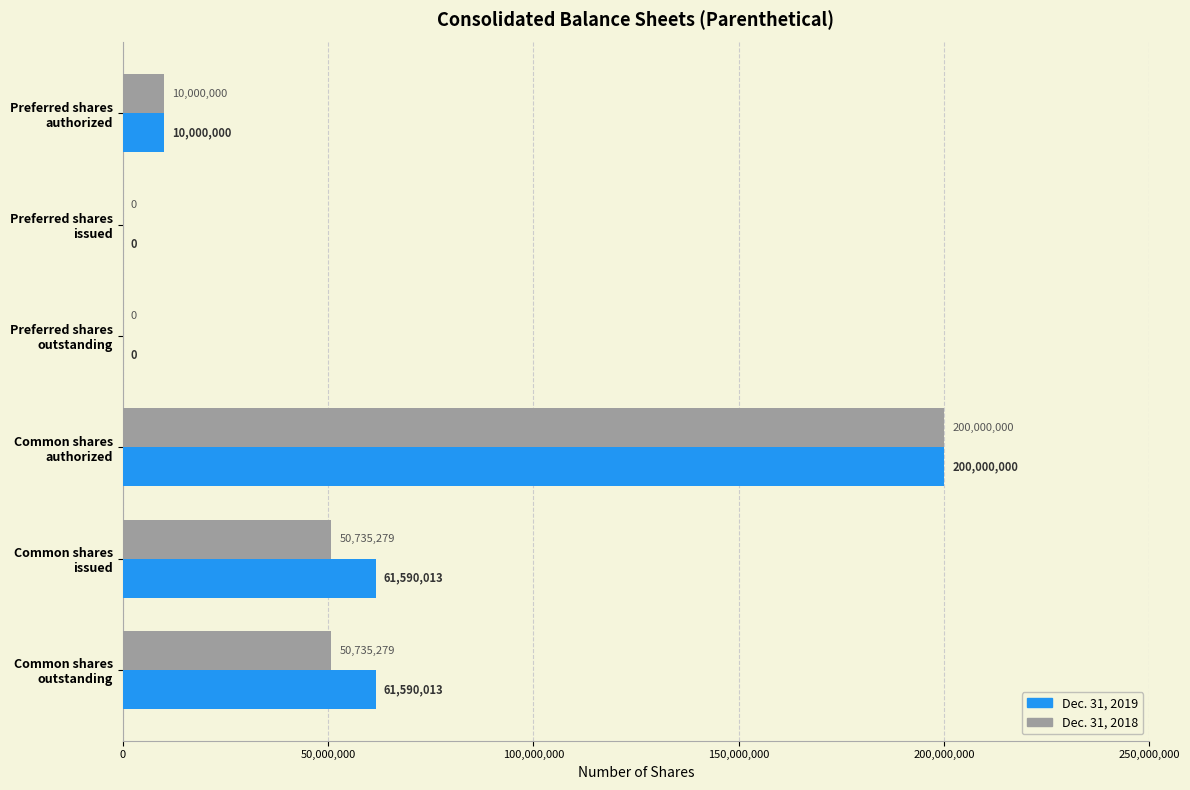

What is the average value of the Dec. 31, 2018 series?

51911760